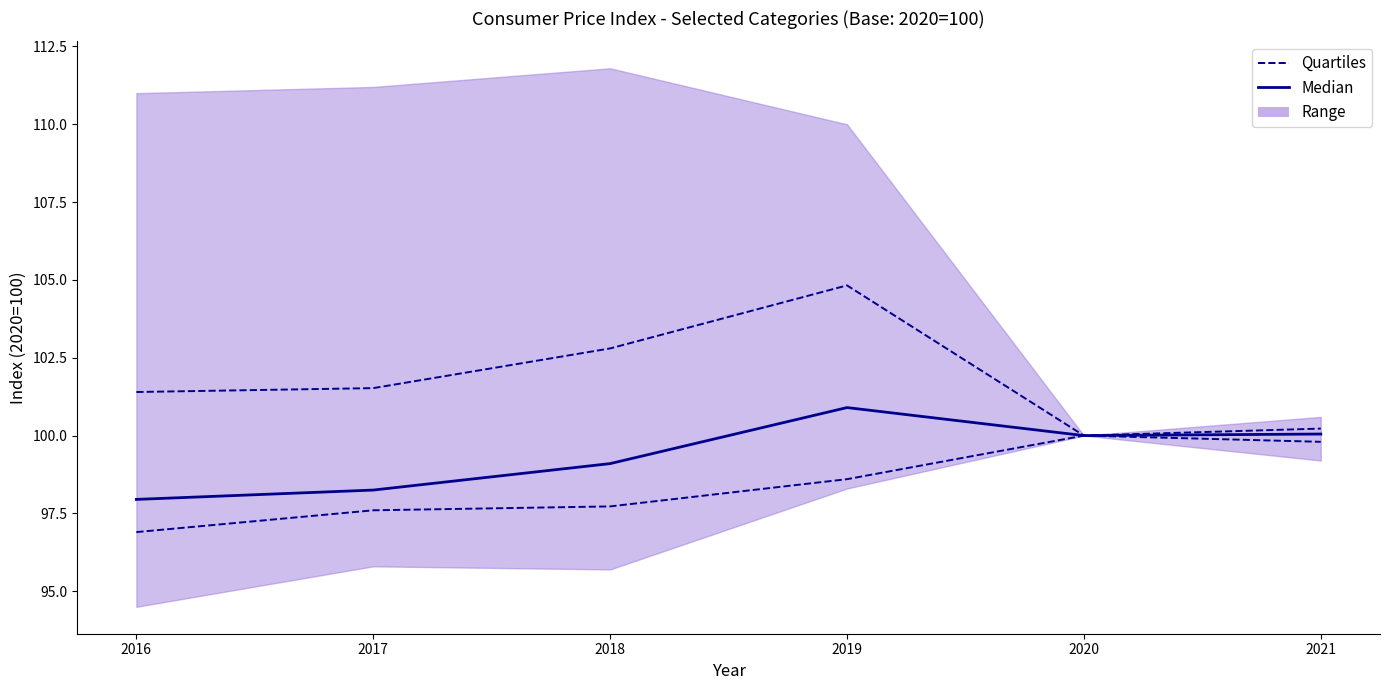

What is the sum of all Quartiles values?

590.6